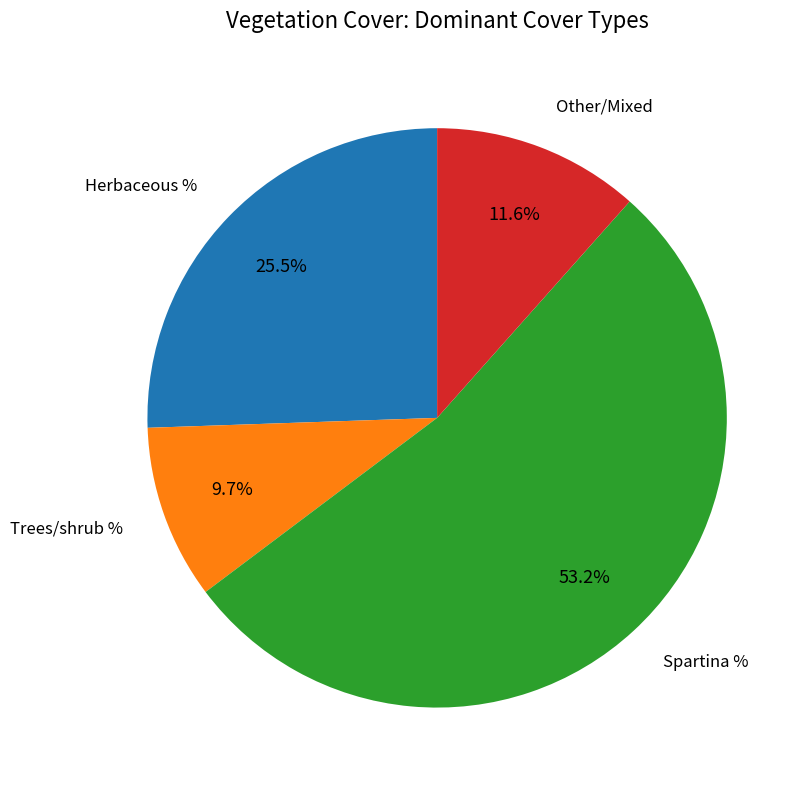

Is there a majority slice in this chart?

Yes